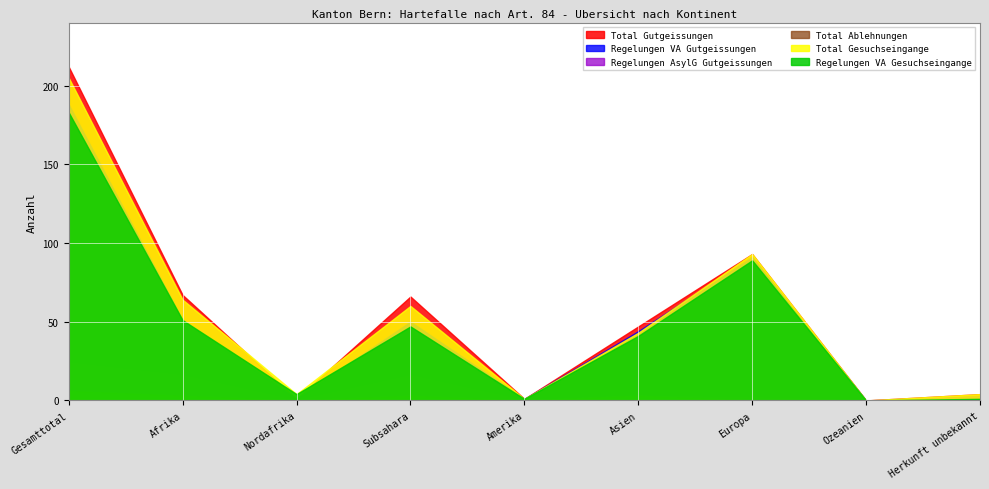

Reading left to right, list all the values displayed in this chart.

Total Gutgeissungen: Gesamttotal=212	Afrika=67	Nordafrika=1	Subsahara=66	Amerika=1	Asien=47	Europa=93	Ozeanien=0	Herkunft unbekannt=4
Regelungen VA Gutgeissungen: Gesamttotal=188	Afrika=51	Nordafrika=1	Subsahara=50	Amerika=1	Asien=44	Europa=91	Ozeanien=0	Herkunft unbekannt=1
Regelungen AsylG Gutgeissungen: Gesamttotal=24	Afrika=16	Nordafrika=0	Subsahara=16	Amerika=0	Asien=3	Europa=2	Ozeanien=0	Herkunft unbekannt=3
Total Ablehnungen: Gesamttotal=6	Afrika=3	Nordafrika=0	Subsahara=3	Amerika=0	Asien=3	Europa=0	Ozeanien=0	Herkunft unbekannt=0
Total Gesuchseingange: Gesamttotal=205	Afrika=64	Nordafrika=4	Subsahara=60	Amerika=1	Asien=43	Europa=93	Ozeanien=0	Herkunft unbekannt=4
Regelungen VA Gesuchseingange: Gesamttotal=183	Afrika=51	Nordafrika=4	Subsahara=47	Amerika=1	Asien=41	Europa=89	Ozeanien=0	Herkunft unbekannt=1